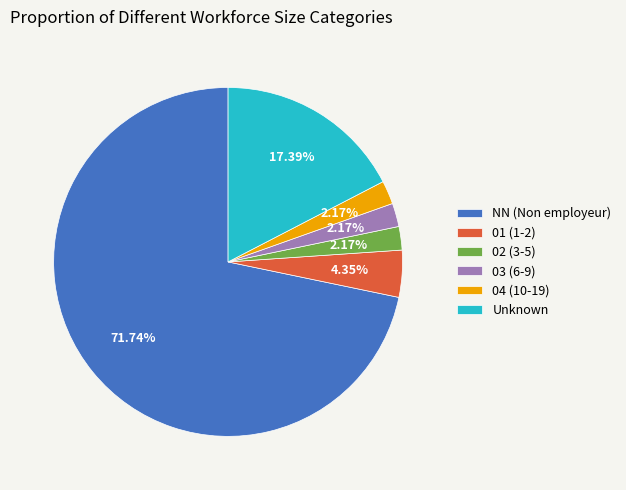

Do Unknown and NN (Non employeur) together represent more than half of the pie?

Yes